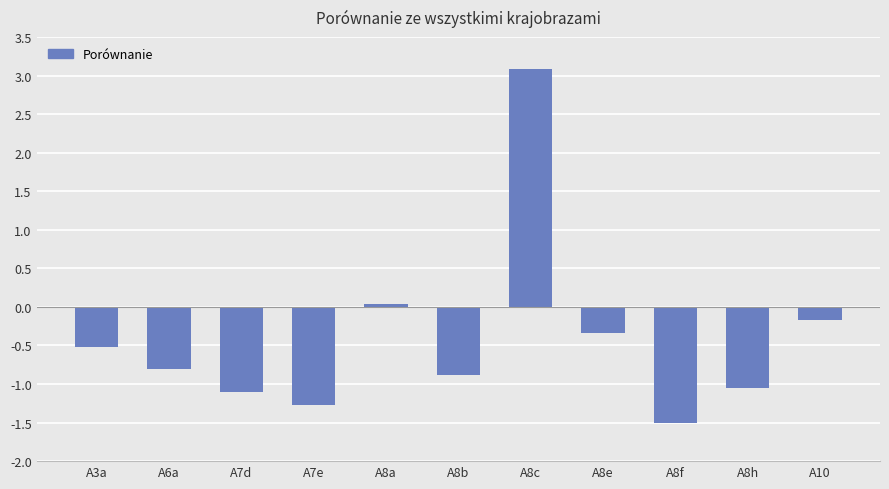

How many data points are above 0?

2